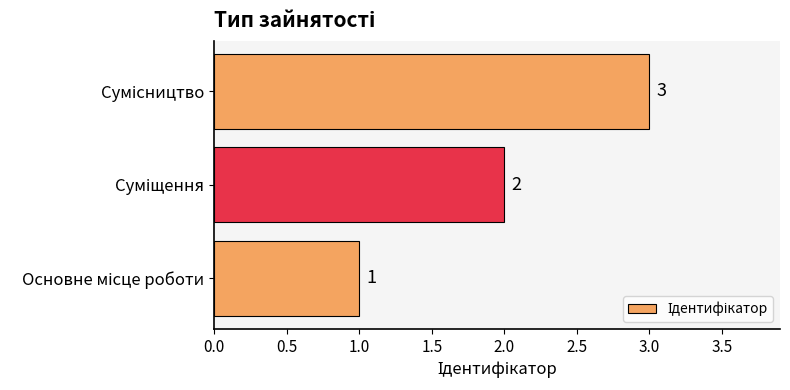

What is the maximum value shown in the chart?

3